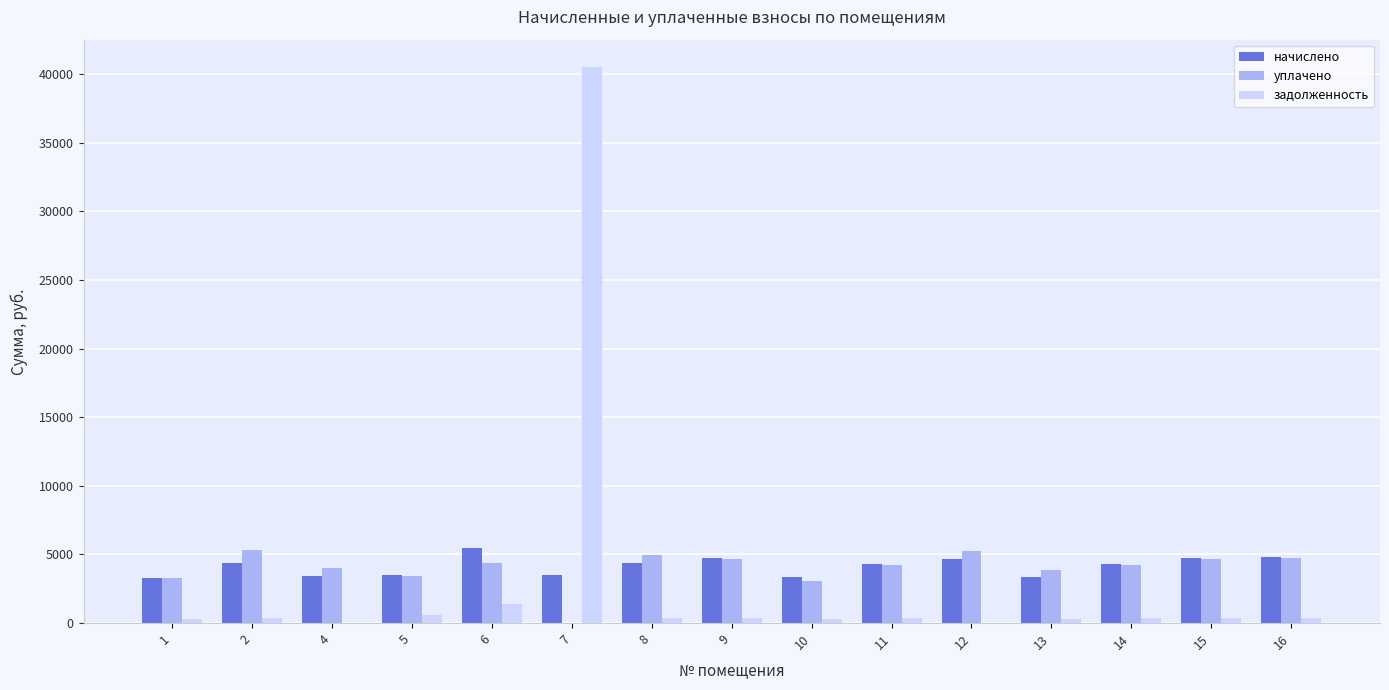

At which category is the sum across all series the highest?

7